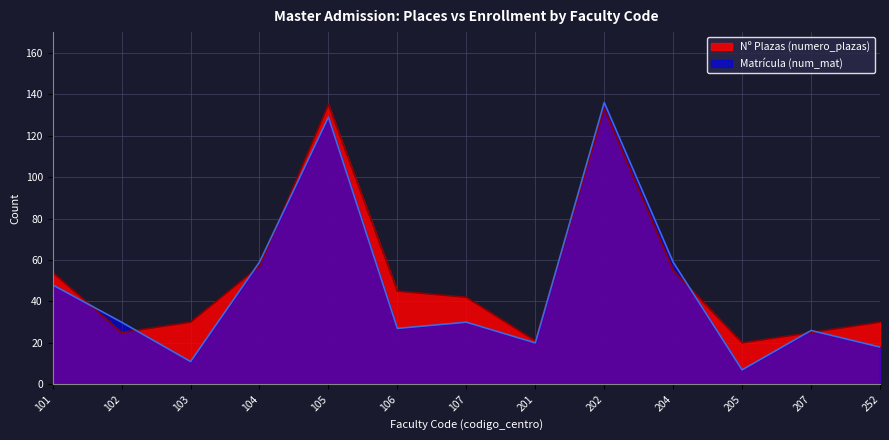

What is the sum of all Nº Plazas (numero_plazas) values?

672